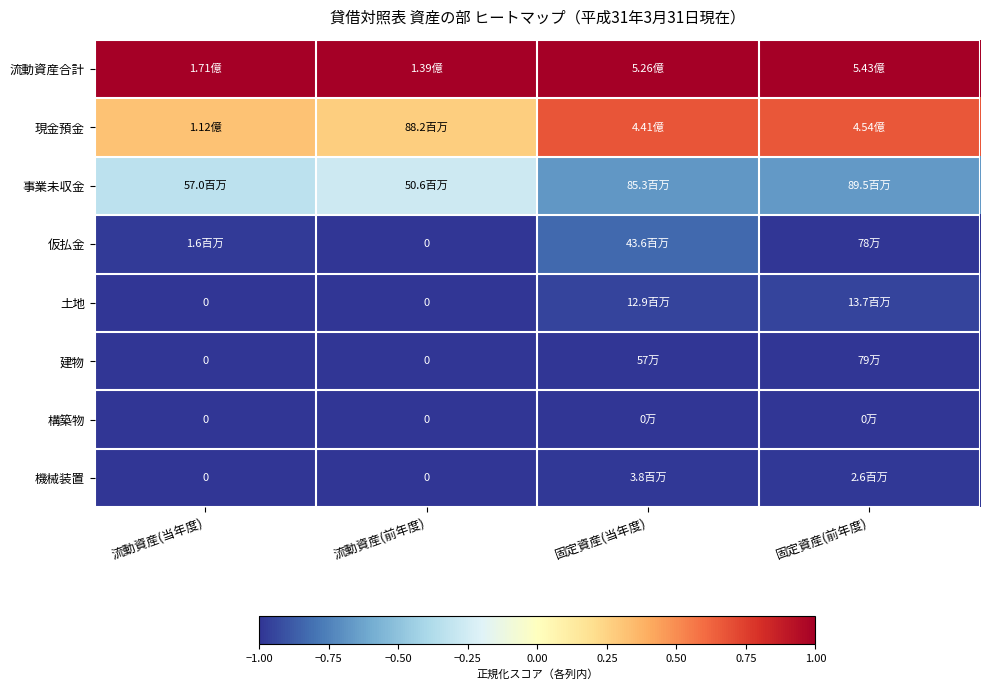

What is the highest value of the 現金預金 series?

0.7